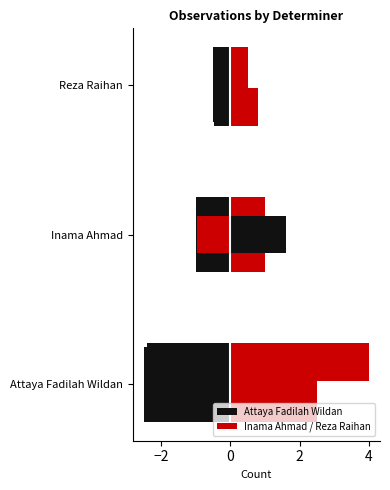

The value of Inama Ahmad / Reza Raihan at Reza Raihan is 0.5. True or false?

True